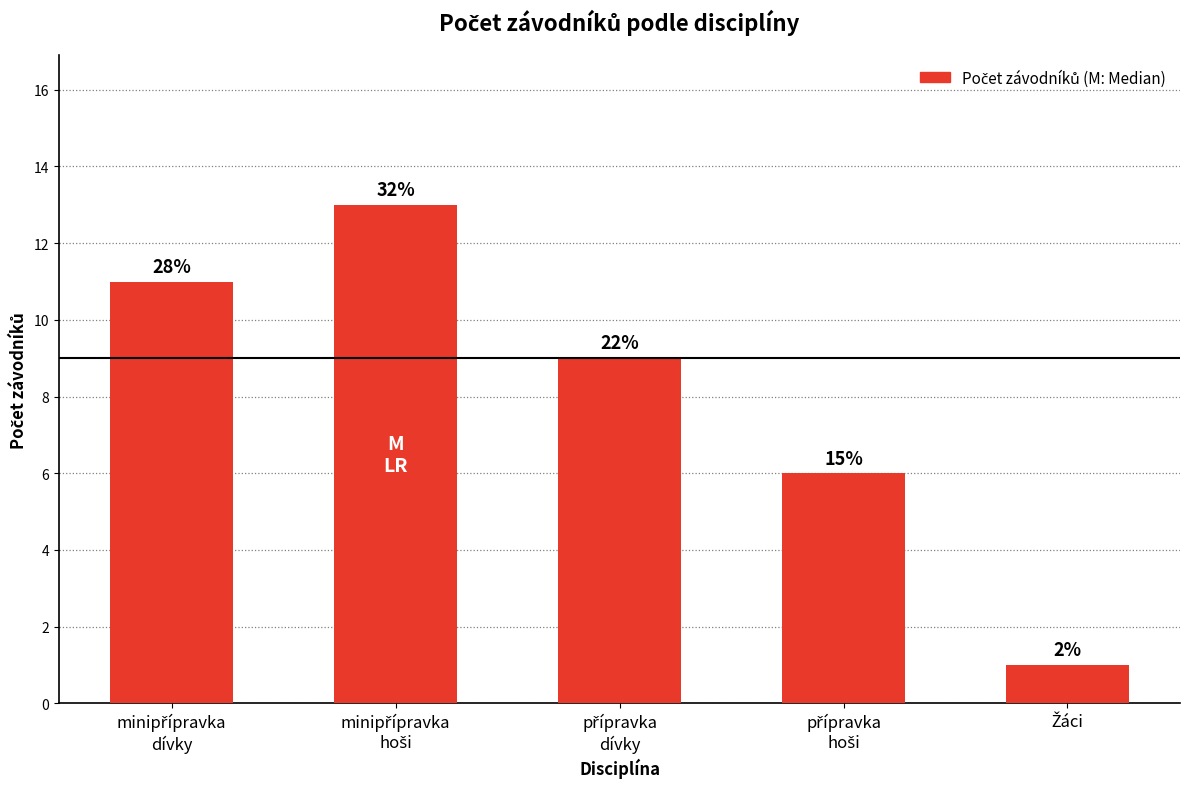

What is the sum of all values?

40